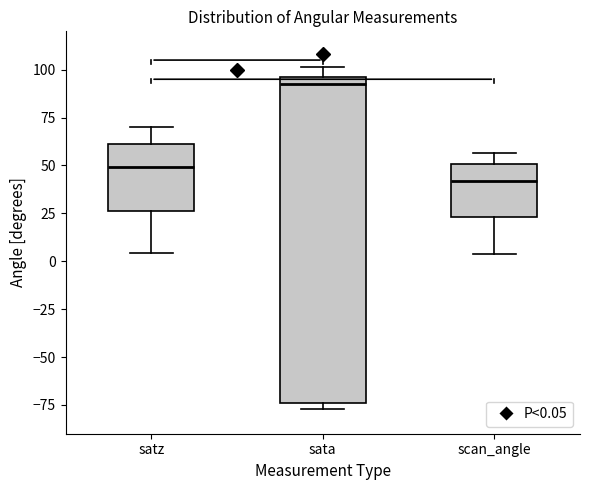

Reading left to right, read every box against the y-axis: the position of its median line, the range the box covers, and the ends of its whiskers. The values are not printed on the chart, so give them approximately, as read against the axis.

satz: median 50, box 25 to 60, whiskers 5 to 70
sata: median 90, box -75 to 95, whiskers -75 (just below the box's lower edge) to 100
scan_angle: median 40, box 25 to 50, whiskers 5 to 55